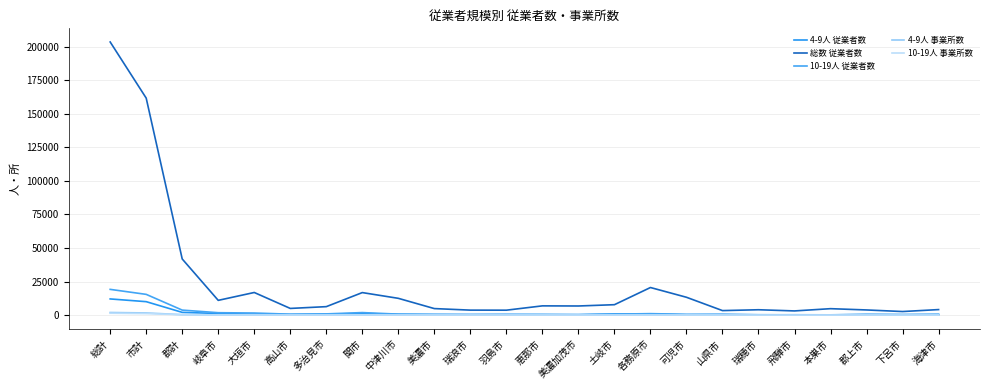

How many lines are shown in the chart?

5